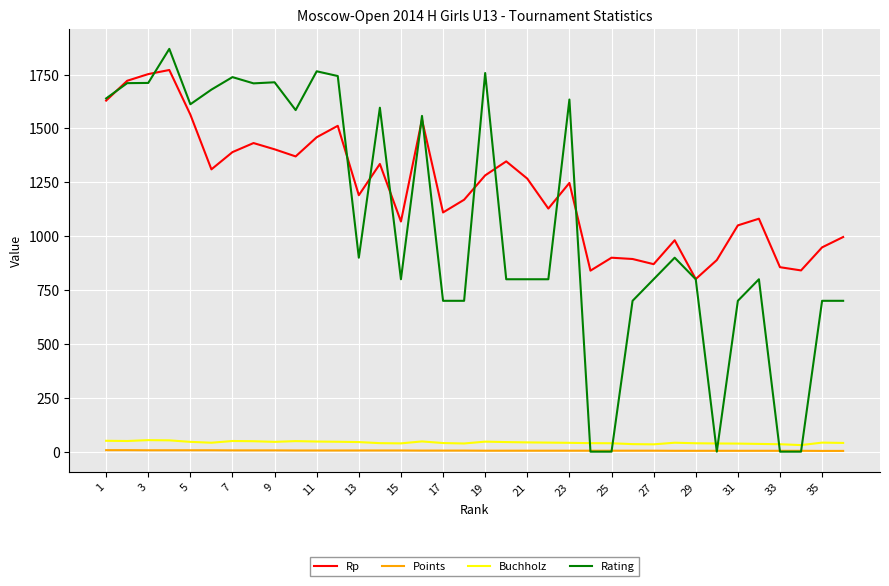

True or false: Buchholz has more than 0 interior local peaks.

True